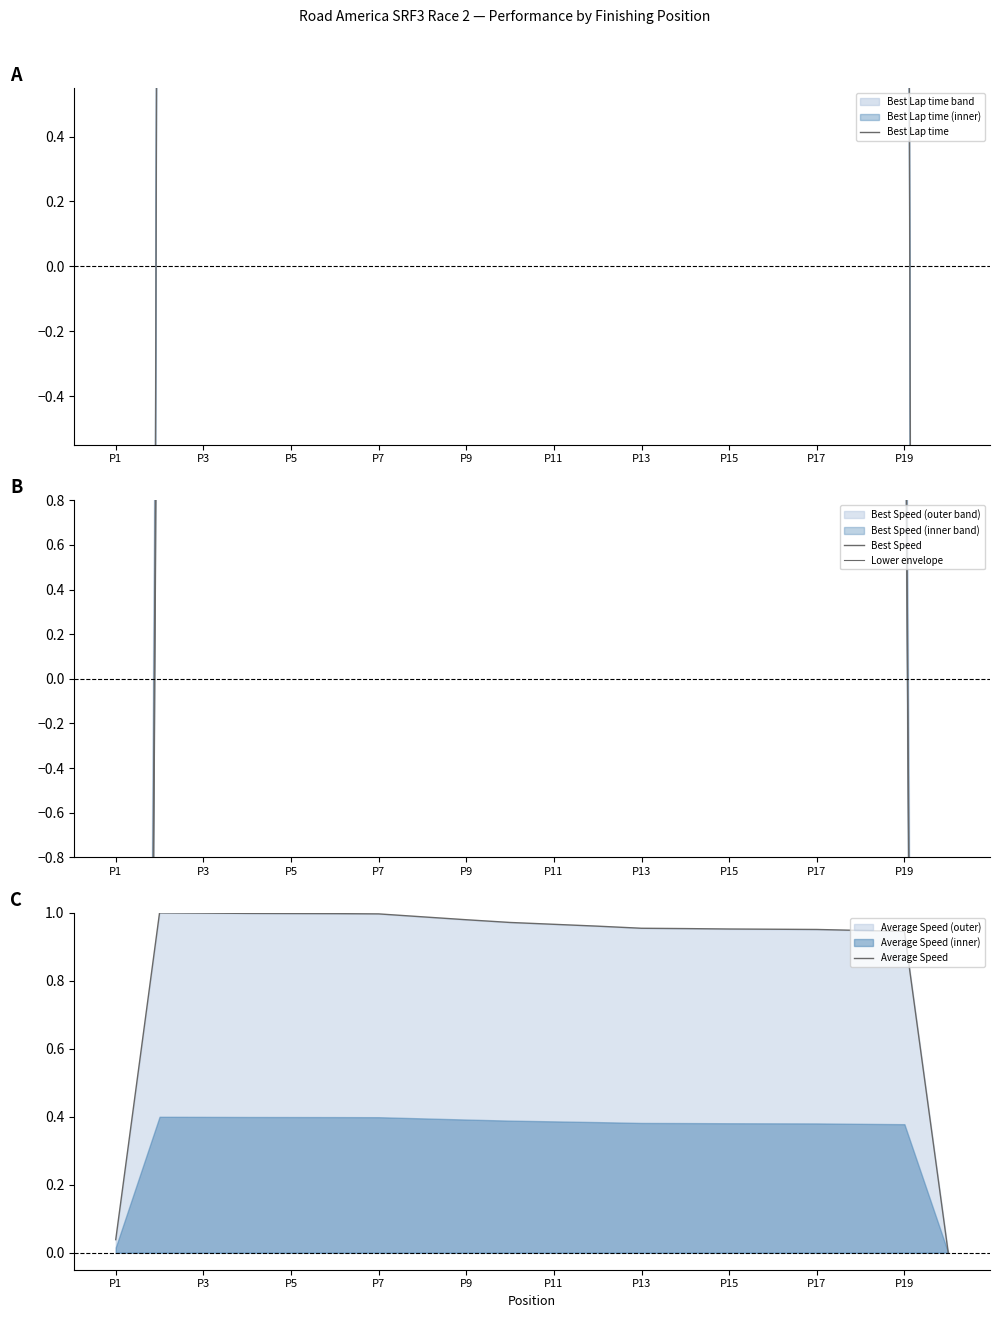

Is it true that Average Speed equals 1.0 at P7?

True